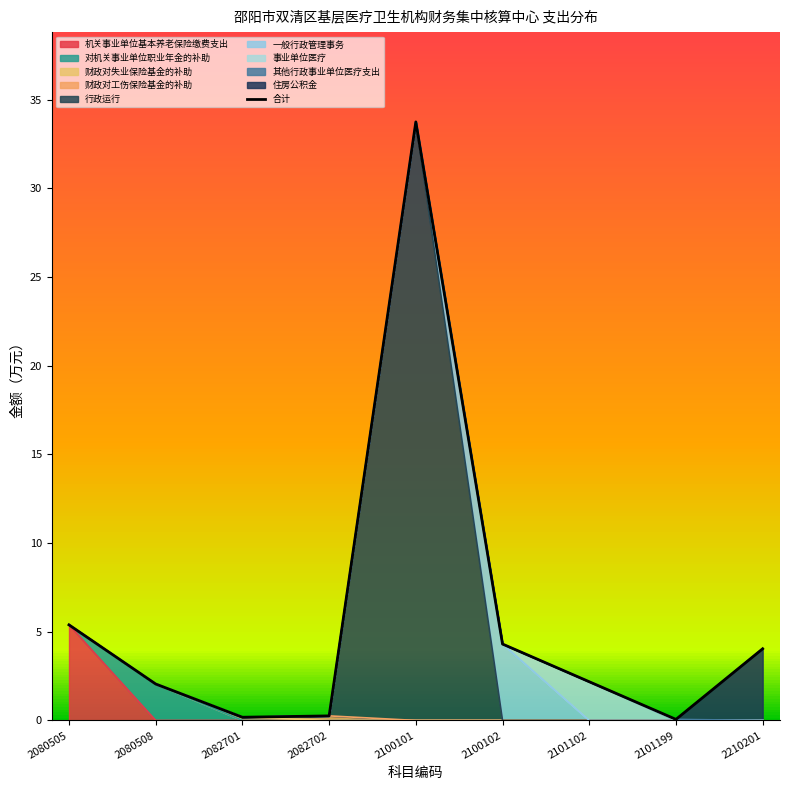

What is the sum of all values?

52.2